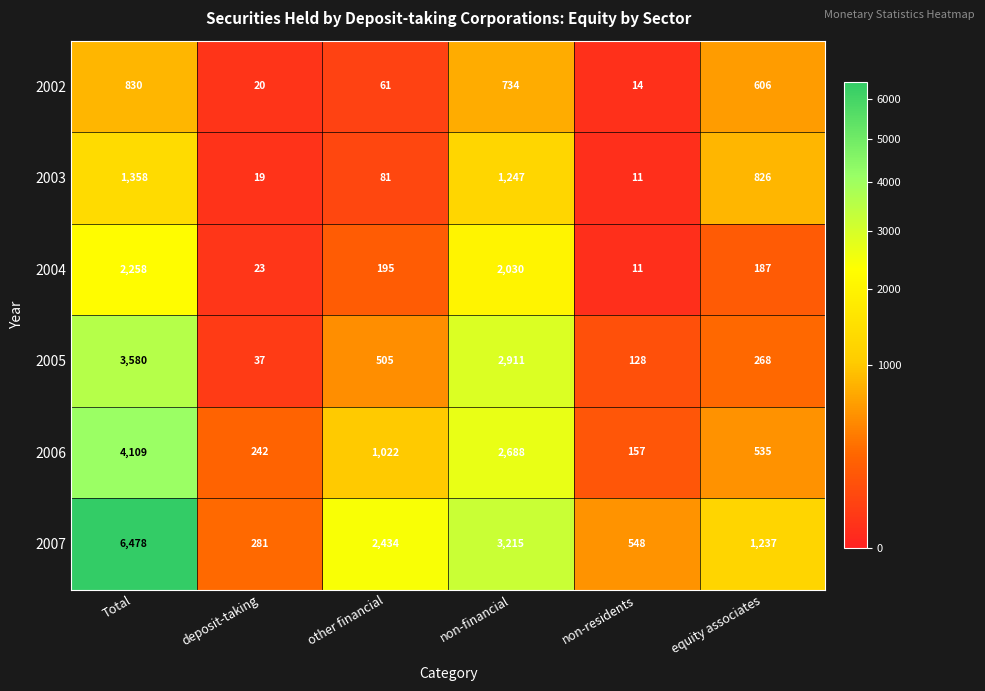

At which category is the sum across all series the highest?

Total